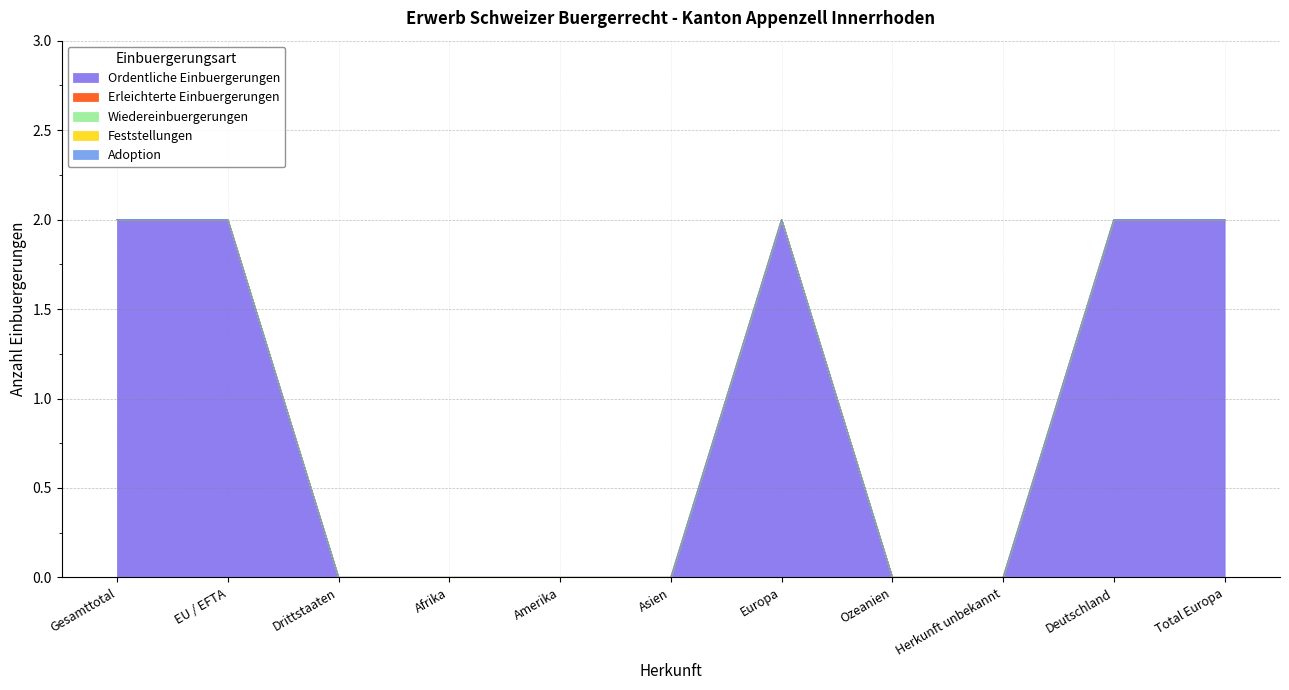

What is the spread (max minus min) of values at Deutschland?

2